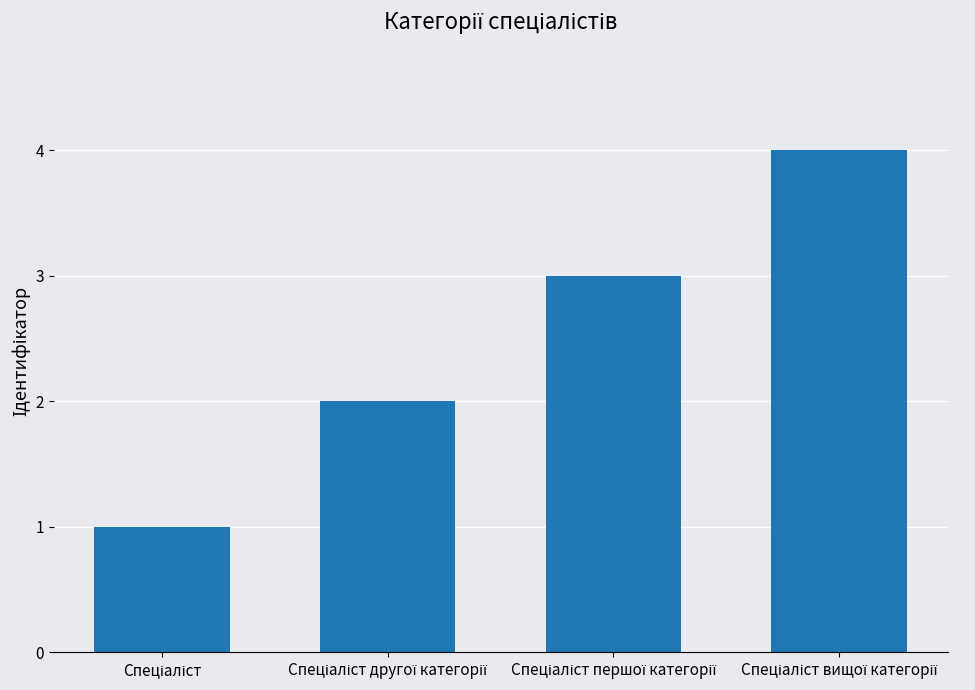

Count the values in the range 2 to 4.

3